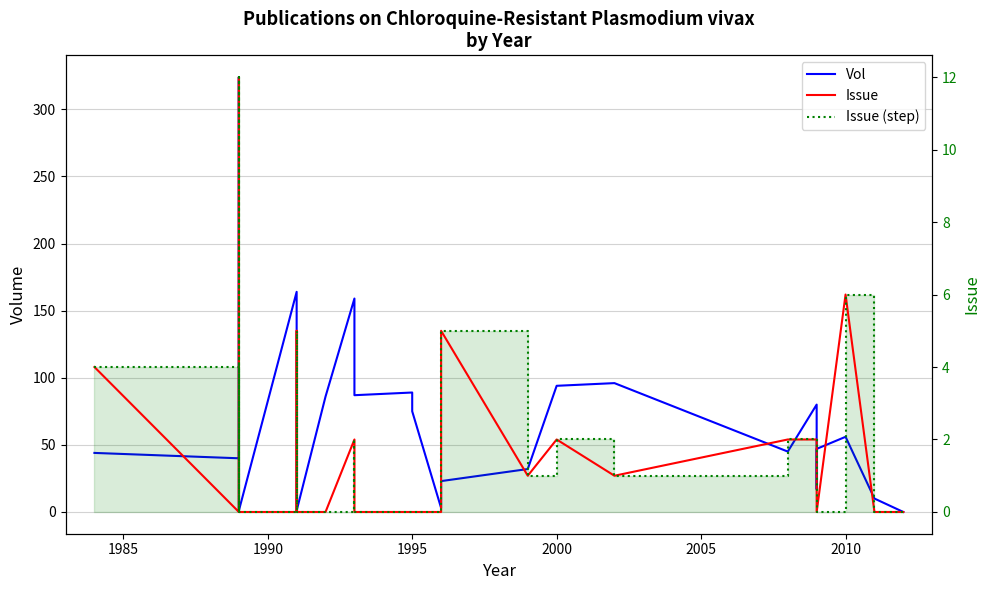

The Vol series shows 18 at 1980. True or false?

False